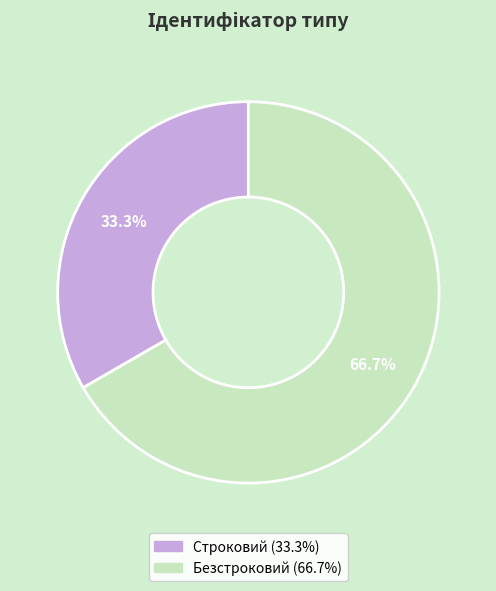

Do Безстроковий and Строковий together represent more than half of the pie?

Yes